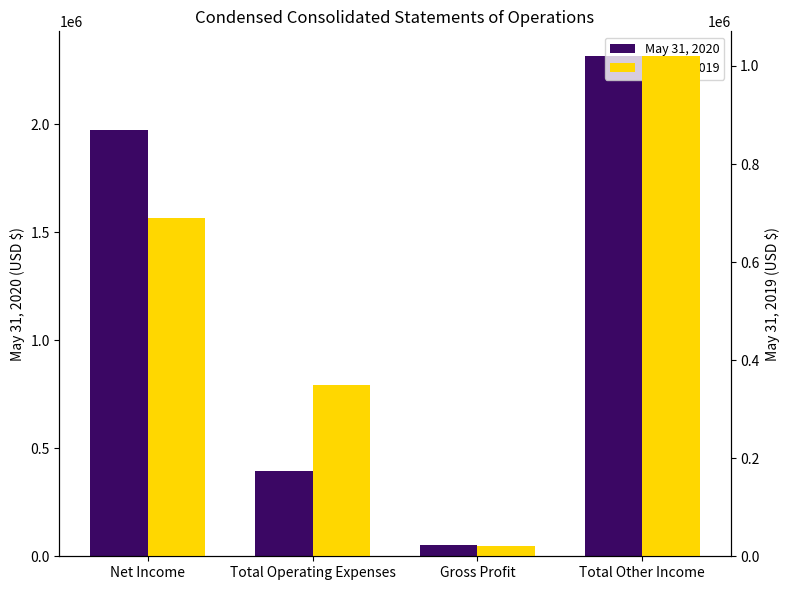

What is the maximum value for May 31, 2020?

2314007